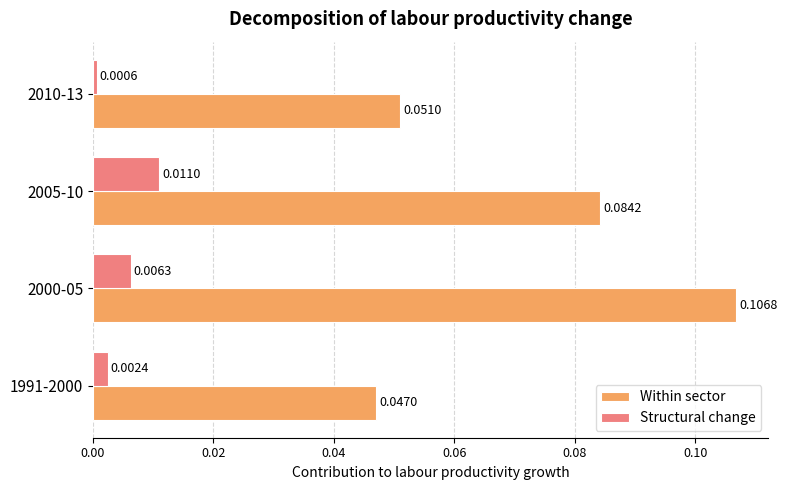

Between 1991-2000 and 2010-13, which series saw the biggest shift?

Within sector